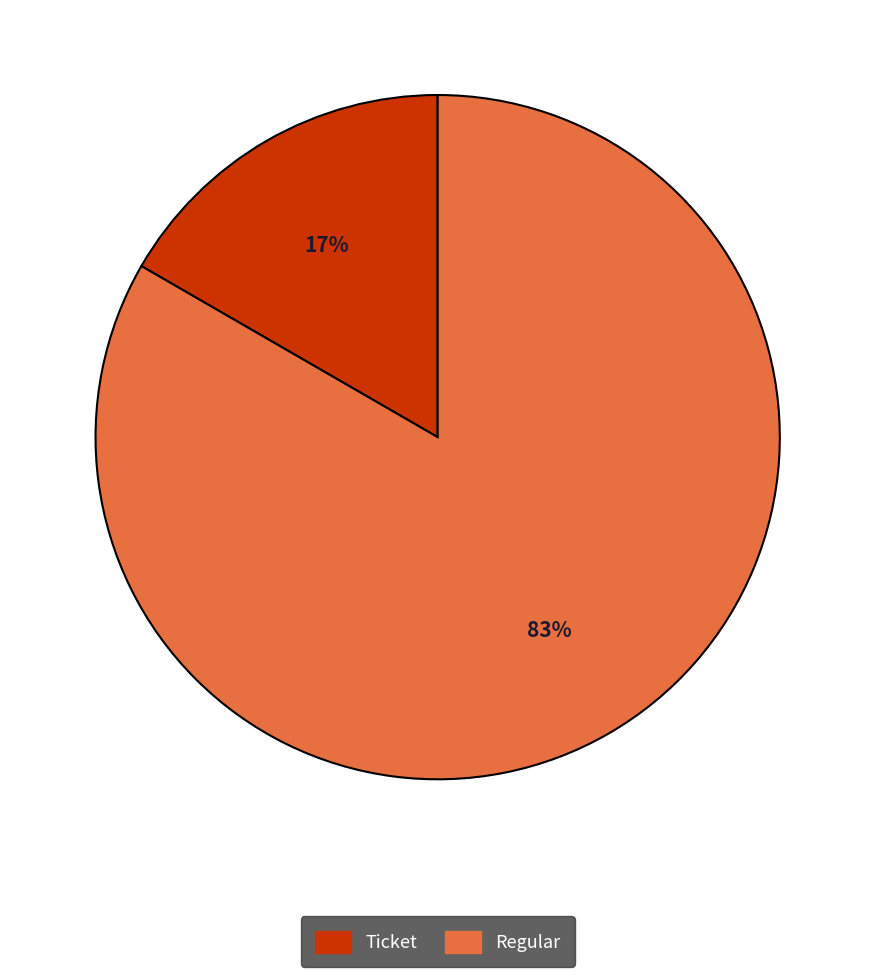

How many slices are in this pie chart?

2